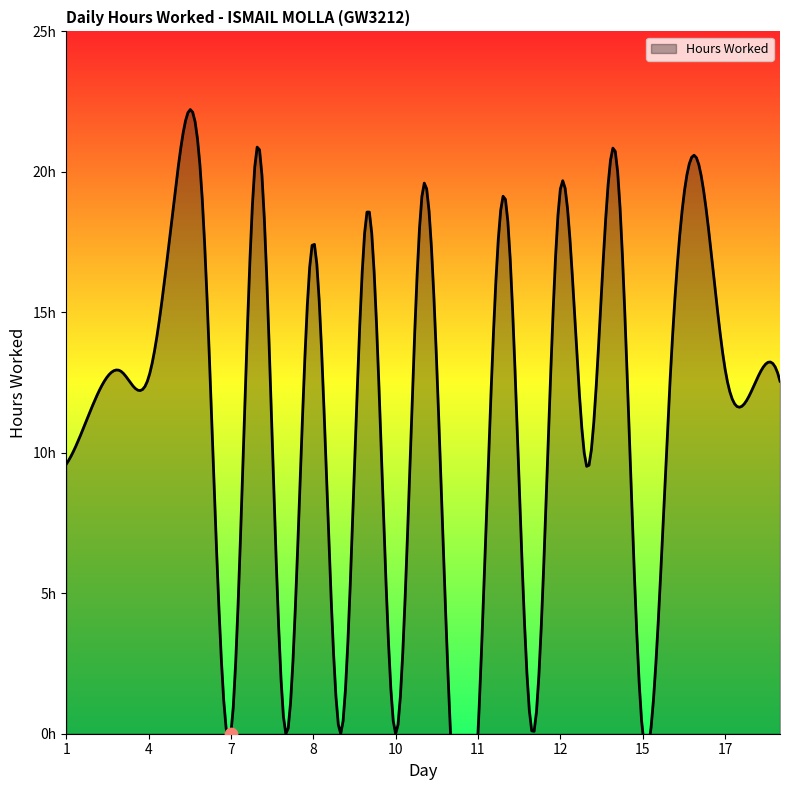

Between 11 and 6, which is larger?

11